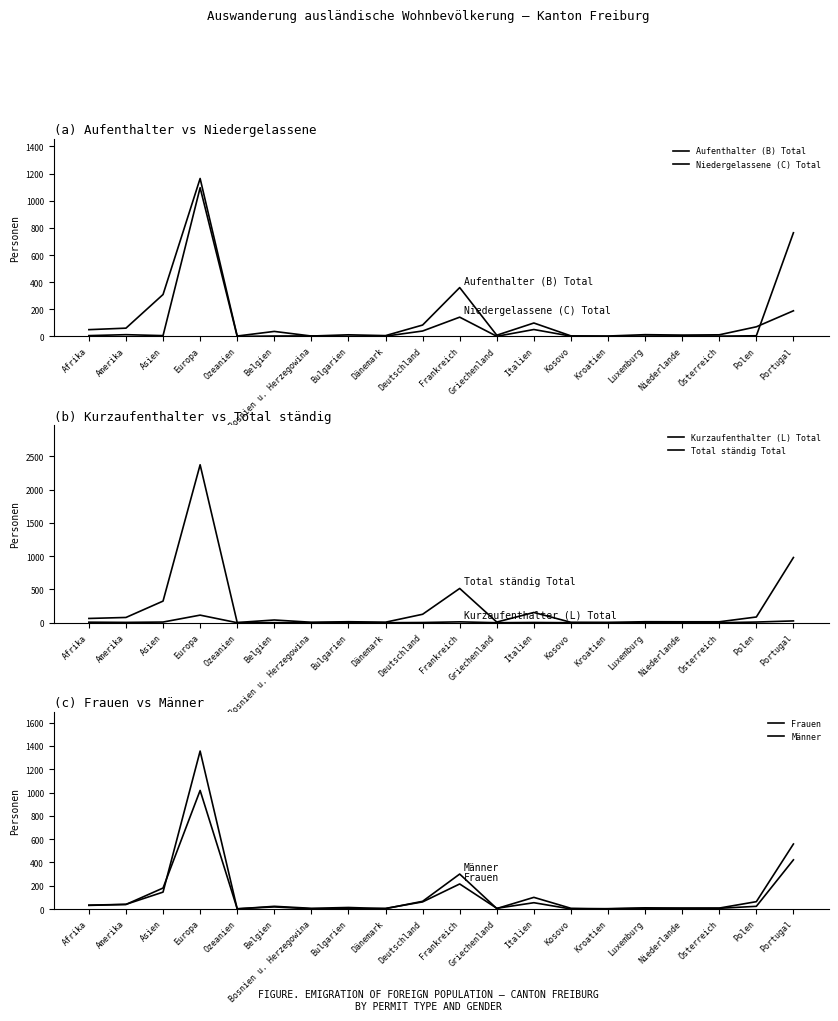

At which label does Aufenthalter (B) Total reach its minimum?

Ozeanien